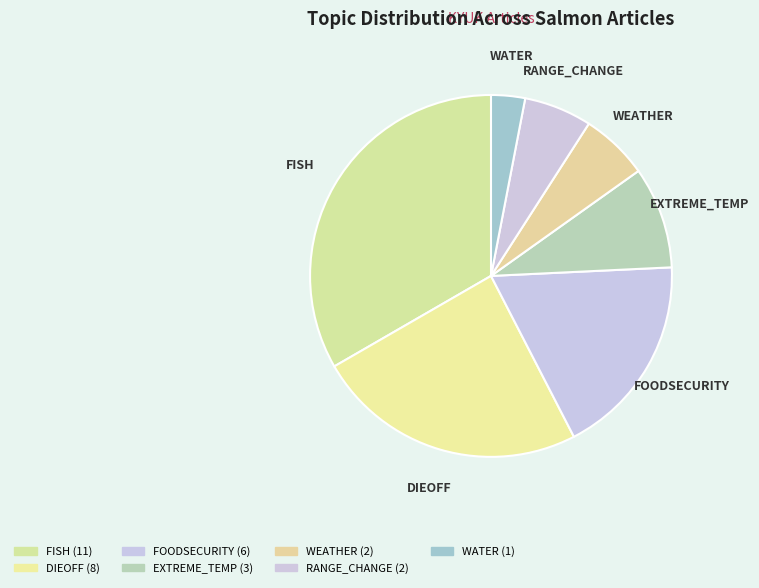

Count the number of slices in the pie.

7